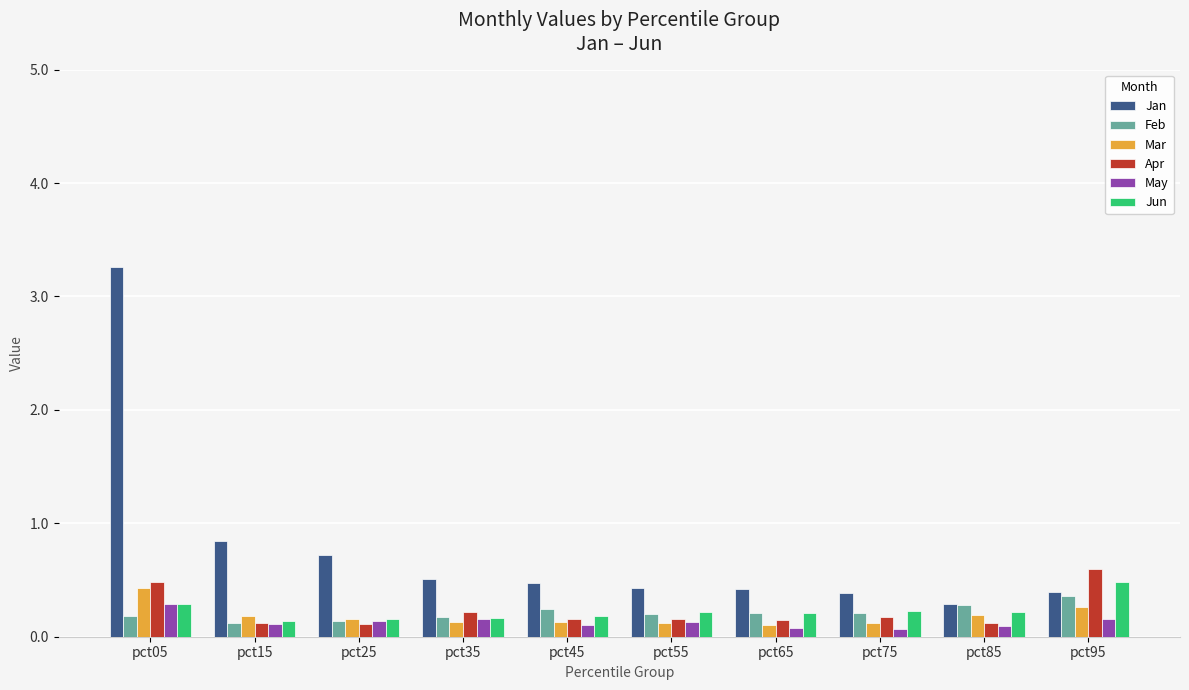

What is the value of the Mar bar at the 9th from the left?

0.2